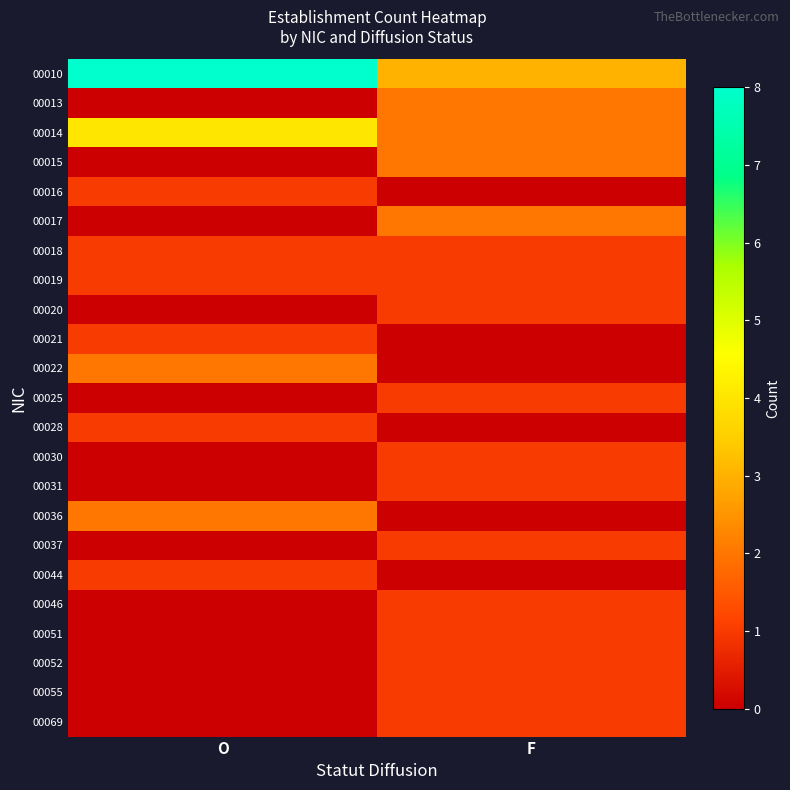

Which series has the widest spread of values?

00010